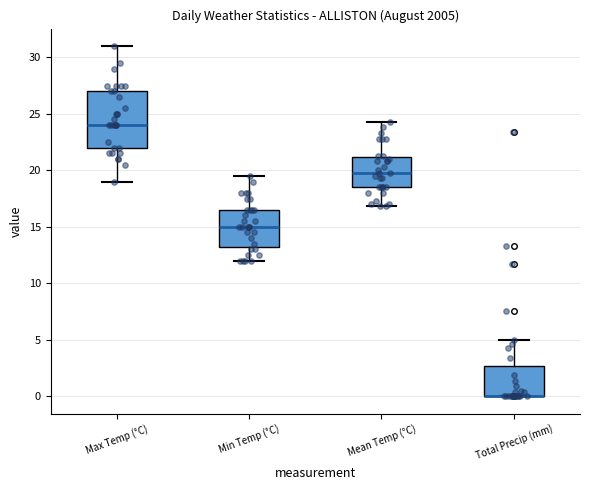

Reading left to right, read every box against the y-axis: the position of its median line, the range the box covers, and the ends of its whiskers. The values are not printed on the chart, so give them approximately, as read against the axis.

Max Temp (°C): median 24.0, box 22.0 to 27.0, whiskers 19.0 to 31.0
Min Temp (°C): median 15.0, box 13.5 to 16.5, whiskers 12.0 to 19.5
Mean Temp (°C): median 20.0, box 18.5 to 21.0, whiskers 17.0 to 24.5
Total Precip (mm): median 0.0 (drawn on the box's lower edge), box 0.0 to 2.5, whiskers 0.0 to 5.0